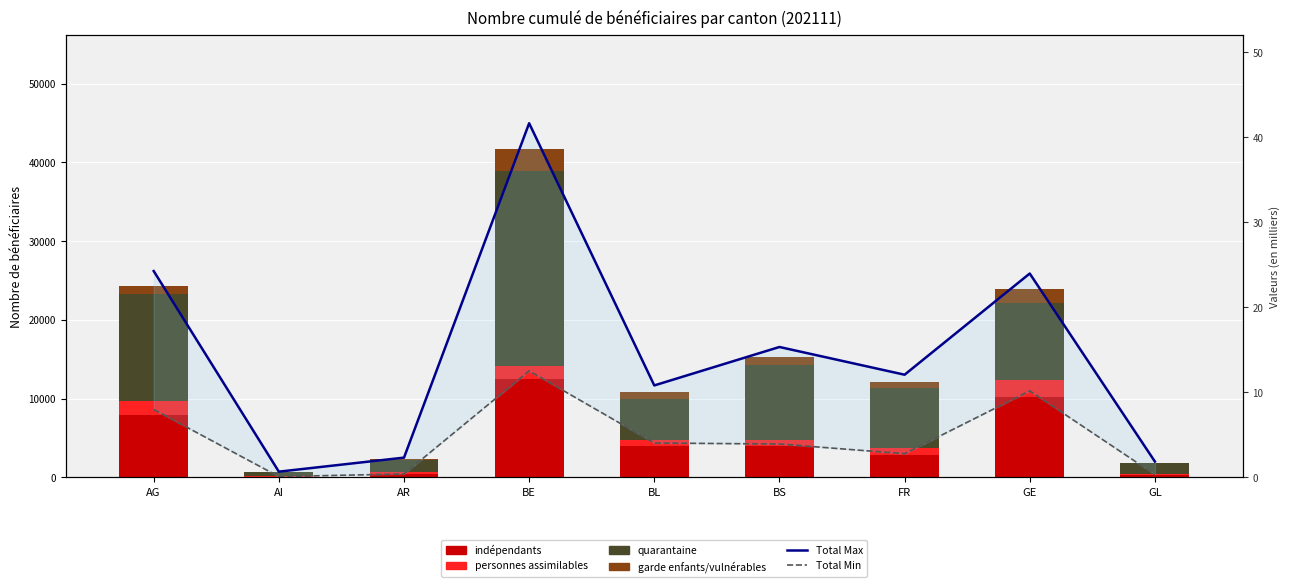

How many data points does each series have?

9